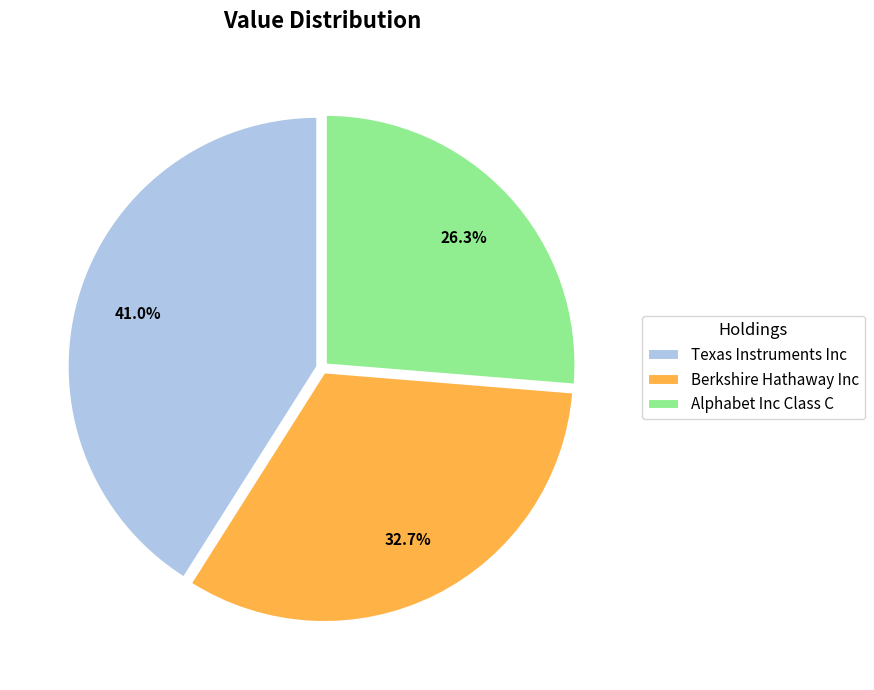

What percentage is the Berkshire Hathaway Inc slice, to the nearest percent?

33%